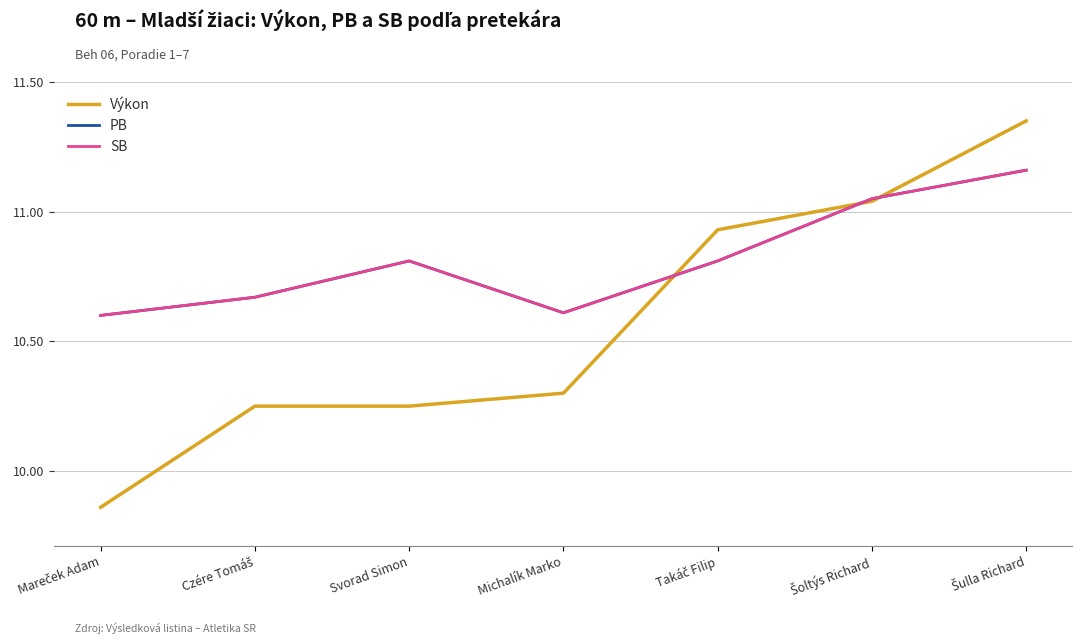

At which category does SB reach its first local valley?

Michalík Marko